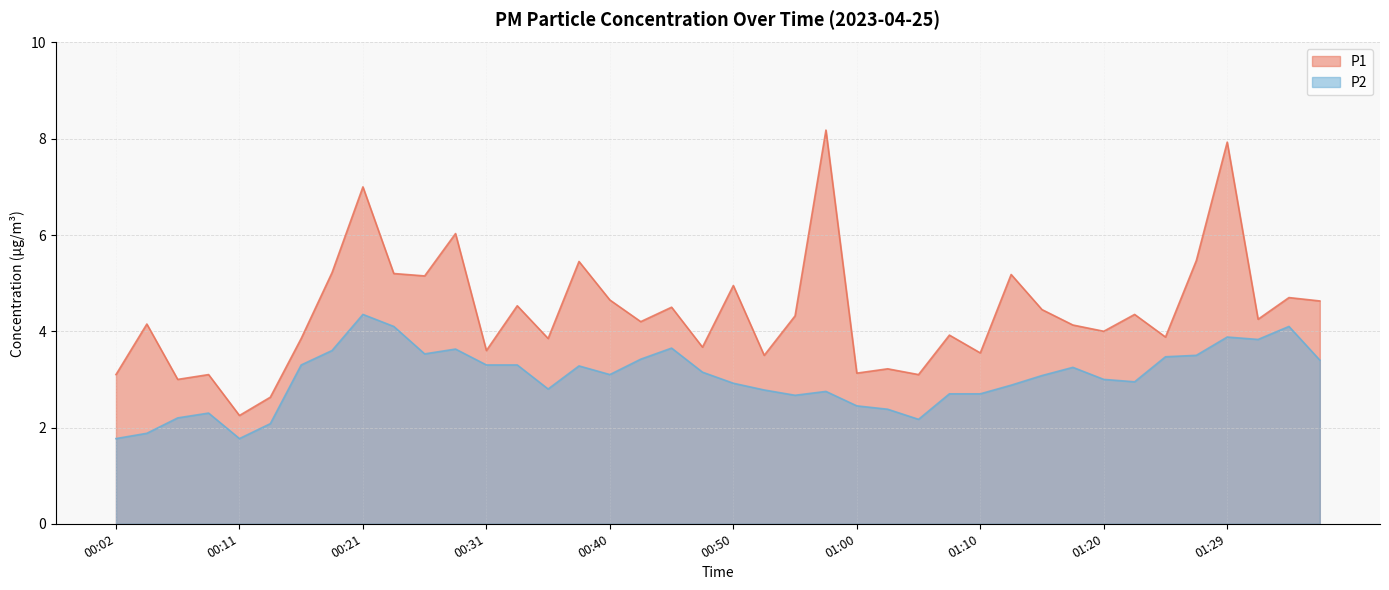

How many lines are shown in the chart?

2